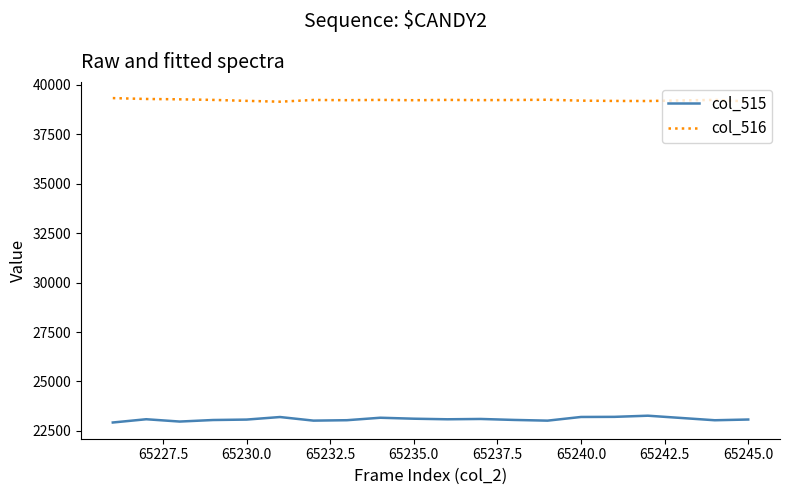

Does the chart display data point markers on the line(s)?

No